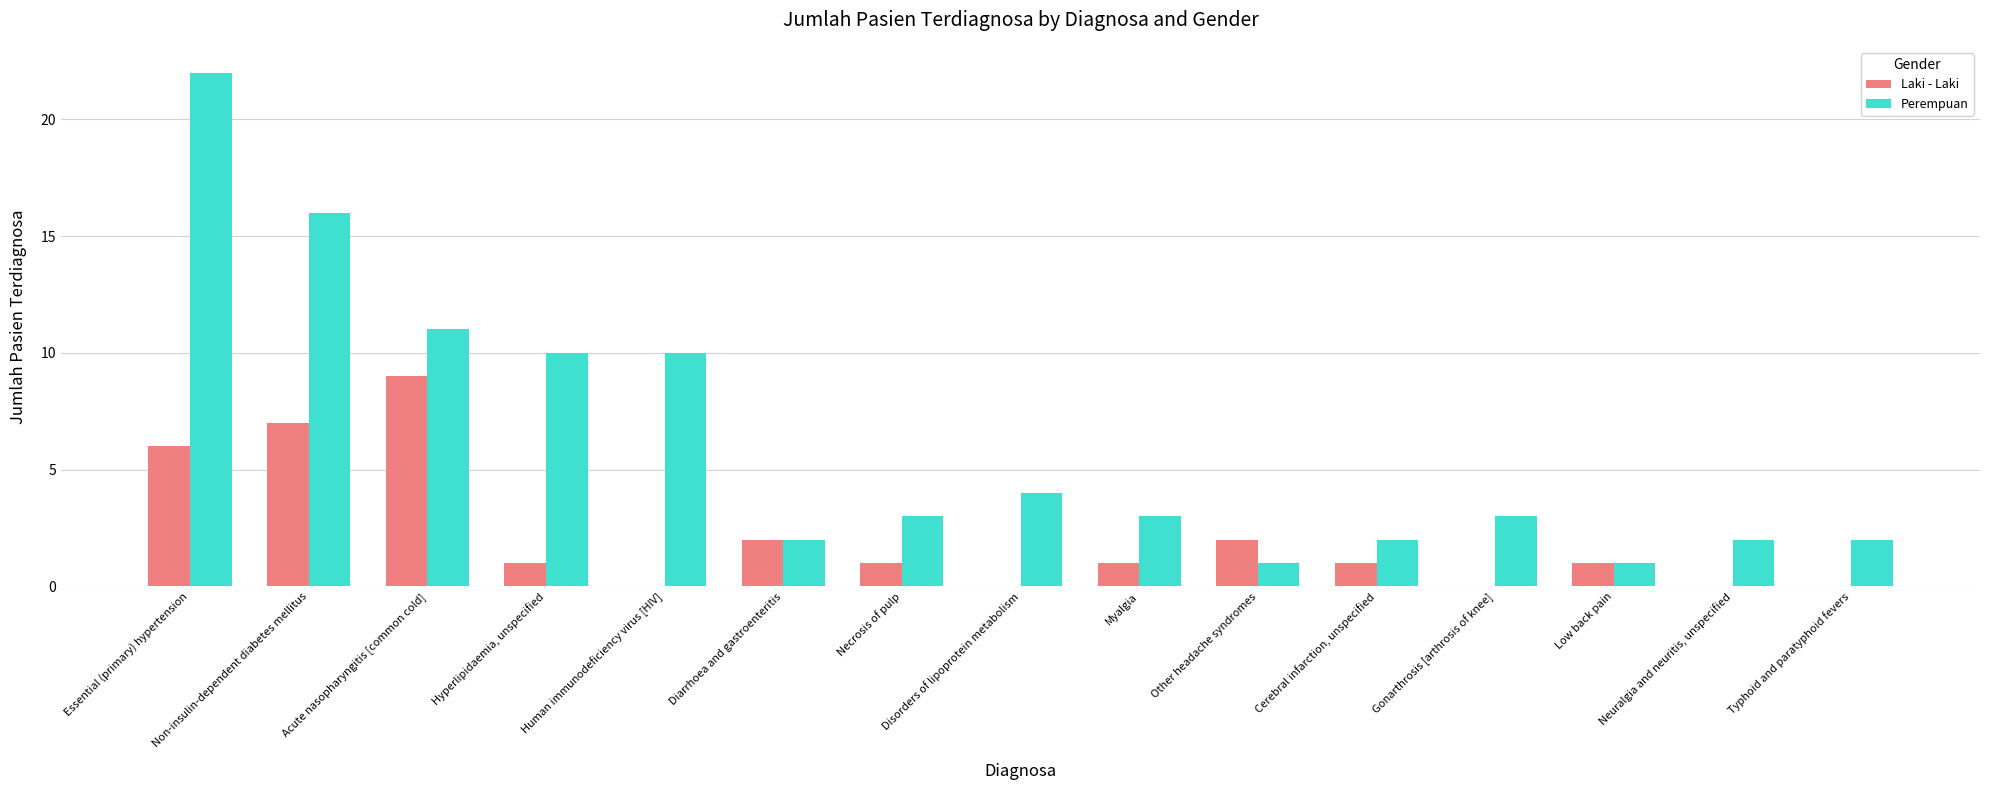

What is the sum of all Perempuan values?

92